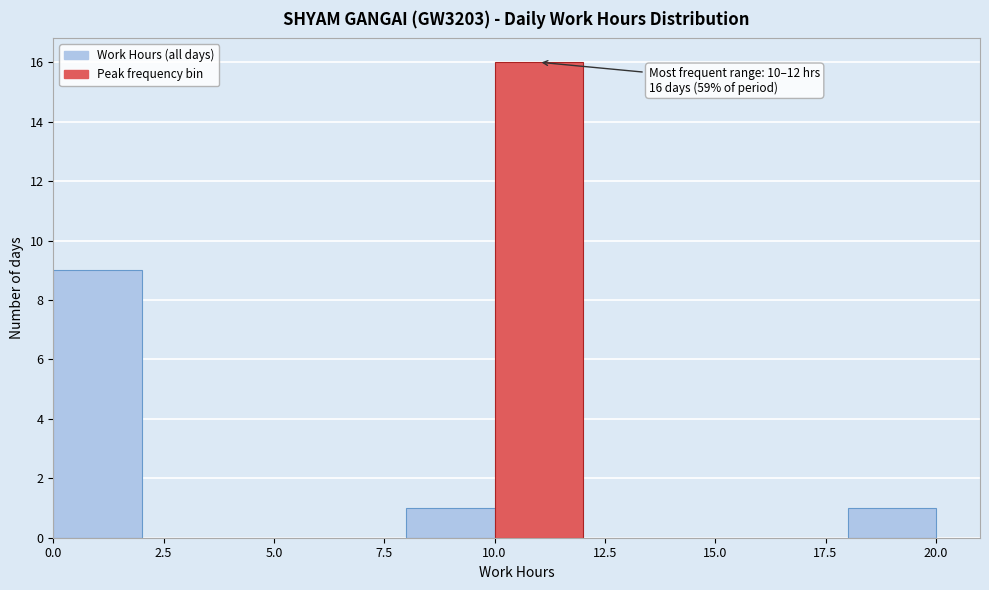

Which range on the x-axis has the tallest bar?

10 to 12